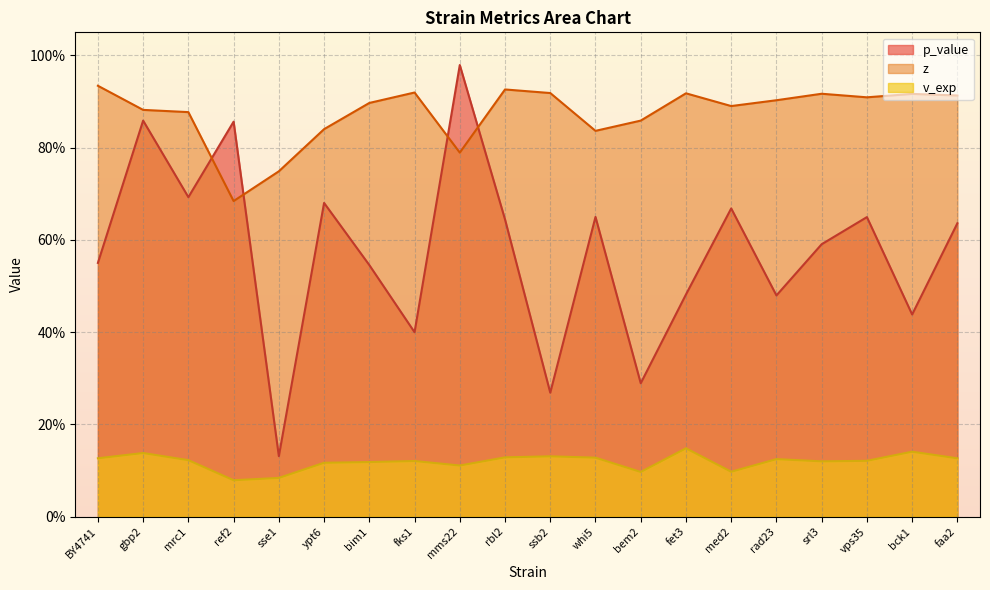

How many v_exp values are between 0 and 1?

20